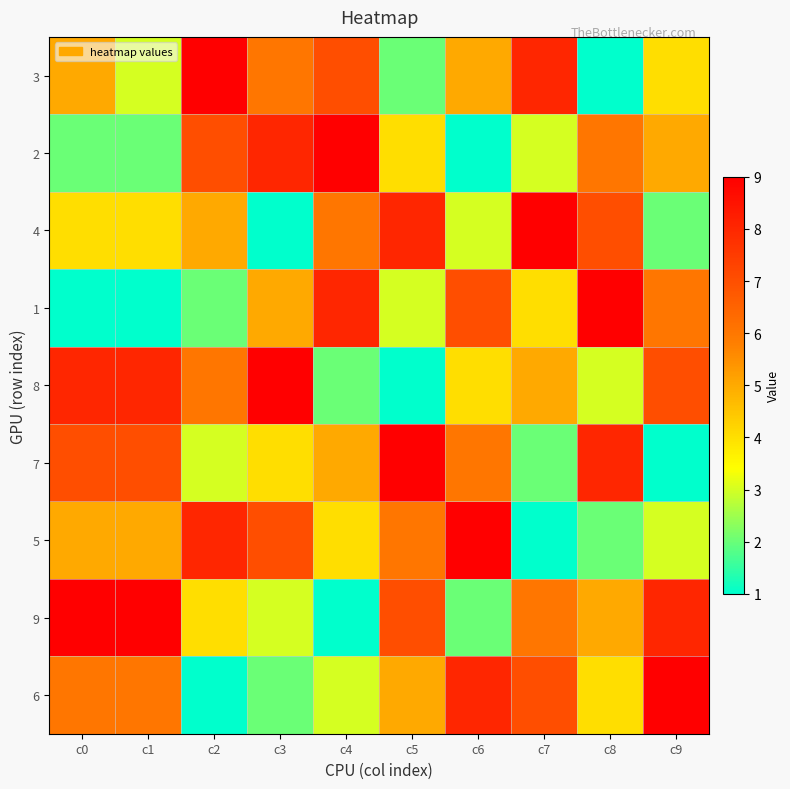

Between c5 and c8, which is larger?

c5